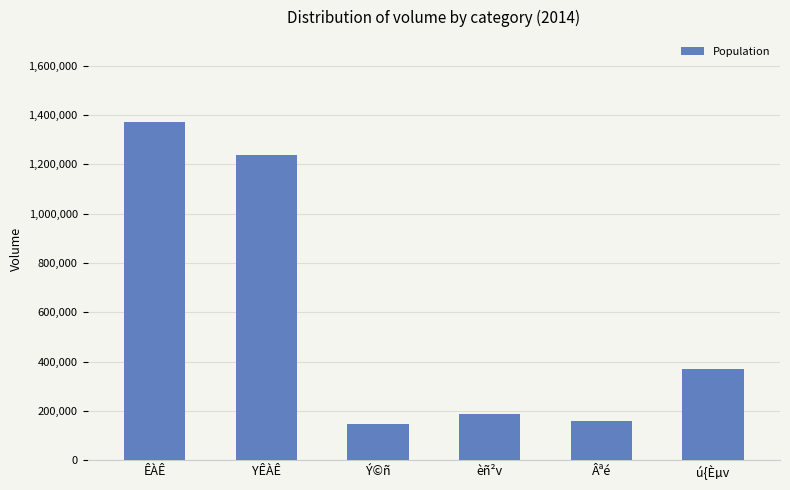

Reading right to left, extract all data points from this chart.

ú{Èµv=371619	Âªé=158796	èñ²v=186910	Ý©ñ=147218	YÊÀÊ=1239618	ÊÀÊ=1373316